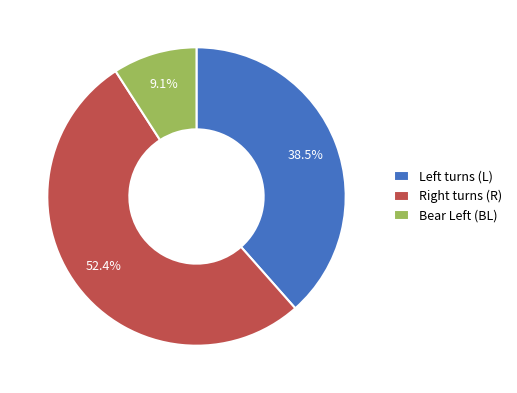

What is the largest slice in the pie chart?

Right turns (R)